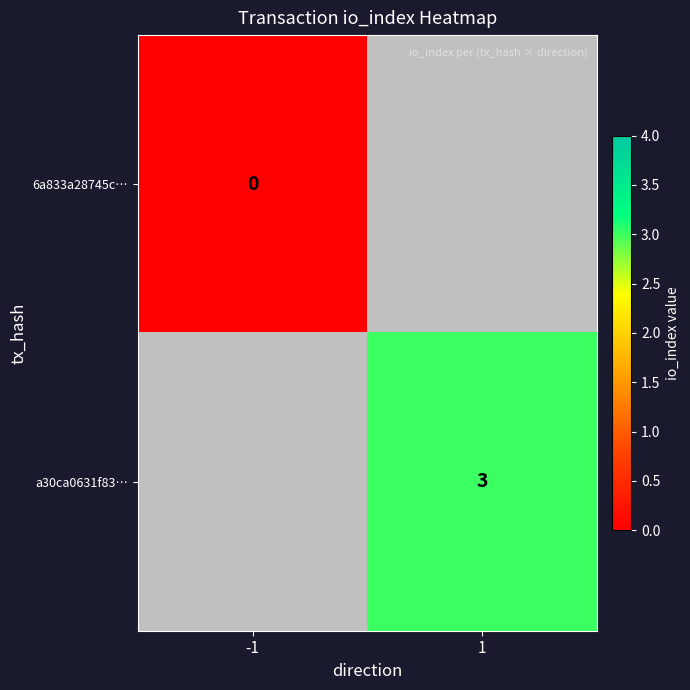

At how many categories does at least one series exceed 2?

1